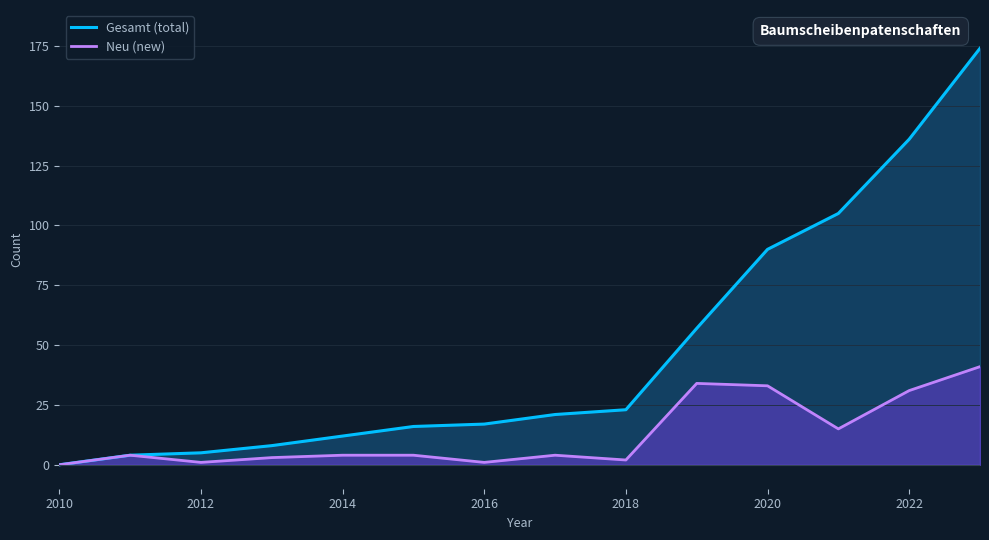

True or false: Gesamt (total) and Neu (new) cross at least once.

False